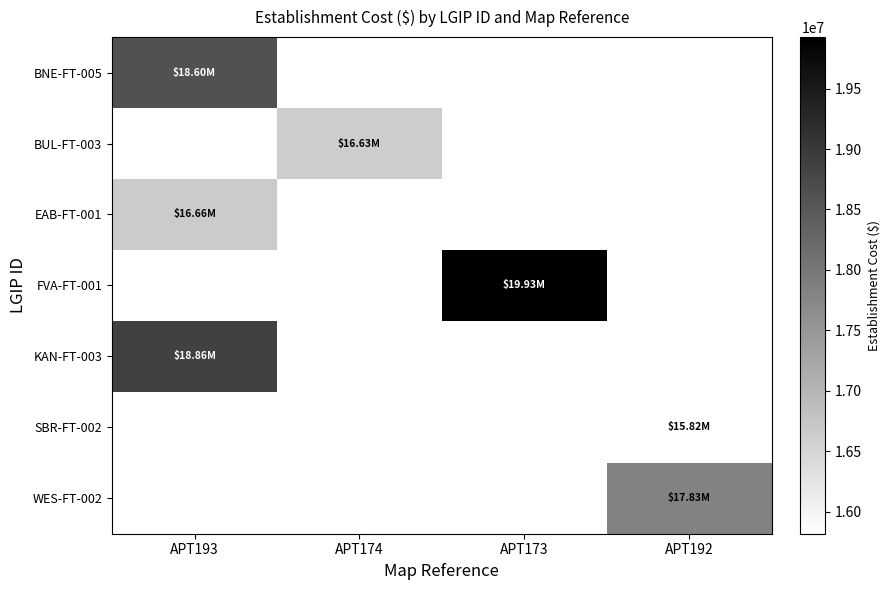

How many categories are shown in the chart?

4